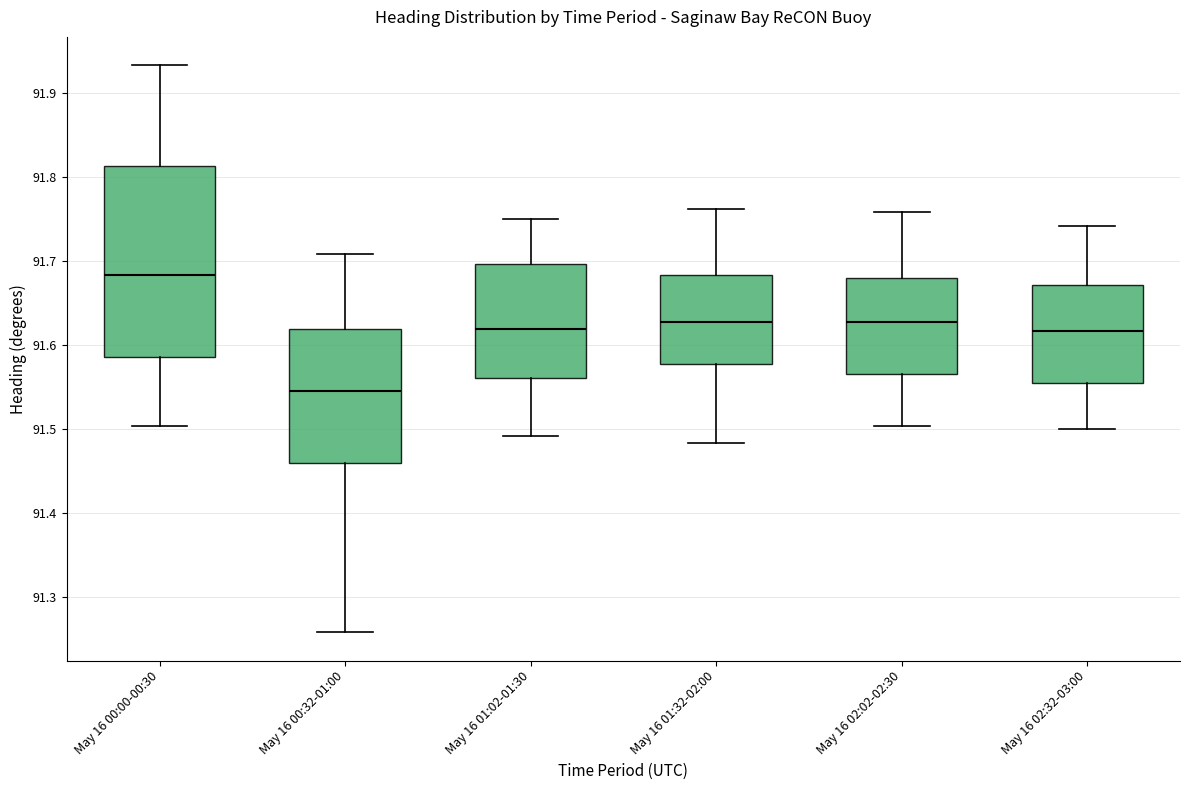

Where is the lower edge of the box for May 16 02:02-02:30 on the y-axis? The values are not printed on the chart, so give them approximately, as read against the axis.

91.57